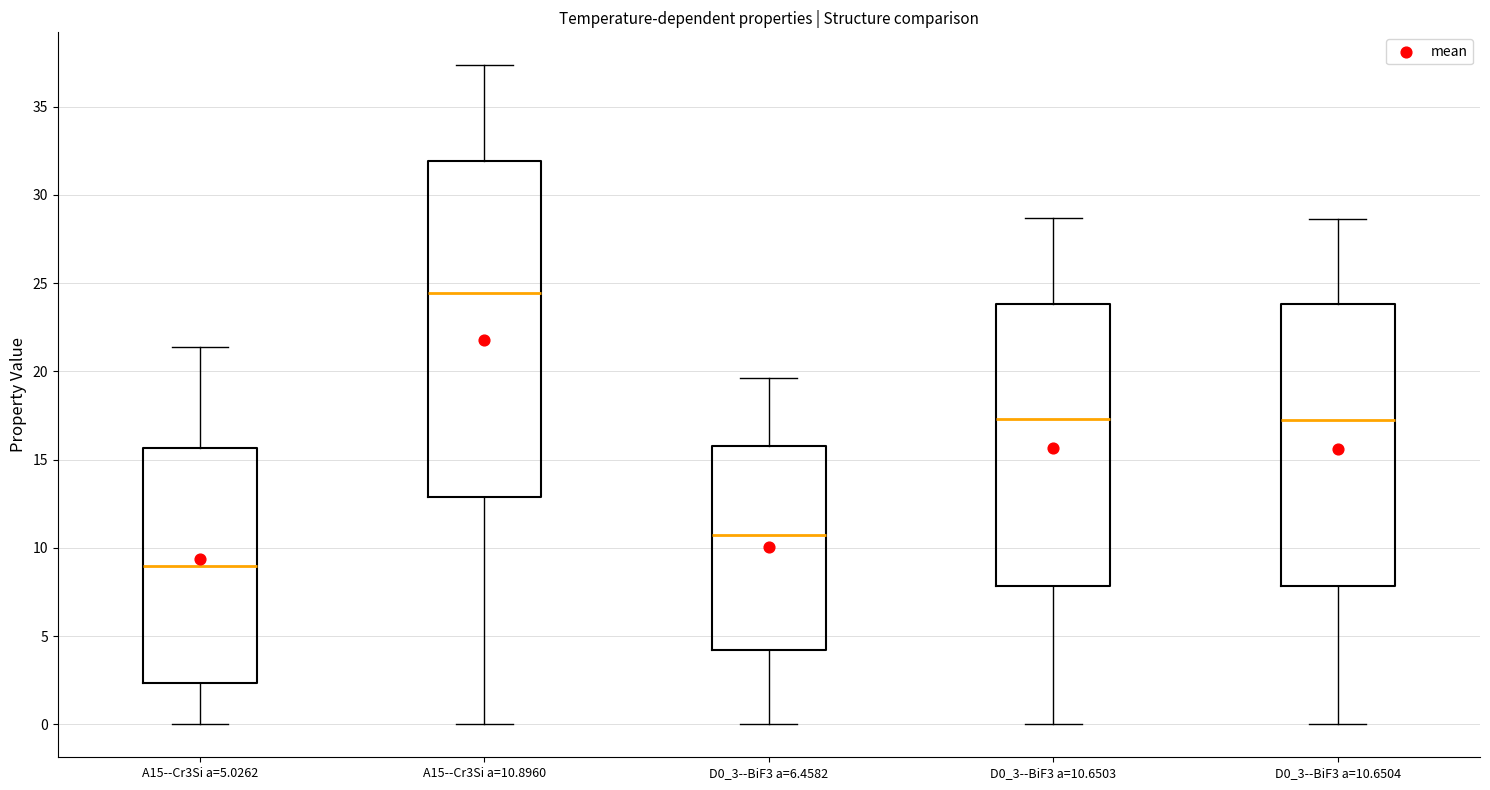

Reading left to right, transcribe this box plot: for each box, give where its median line is, the range the box spans, and where its two whiskers end, as read against the y-axis. The values are not printed on the chart, so give them approximately, as read against the axis.

A15--Cr3Si a=5.0262: median 9.0, box 2.5 to 15.5, whiskers 0.0 to 21.5
A15--Cr3Si a=10.8960: median 24.5, box 13.0 to 32.0, whiskers 0.0 to 37.5
D0_3--BiF3 a=6.4582: median 10.5, box 4.0 to 16.0, whiskers 0.0 to 19.5
D0_3--BiF3 a=10.6503: median 17.5, box 8.0 to 24.0, whiskers 0.0 to 28.5
D0_3--BiF3 a=10.6504: median 17.0, box 8.0 to 24.0, whiskers 0.0 to 28.5